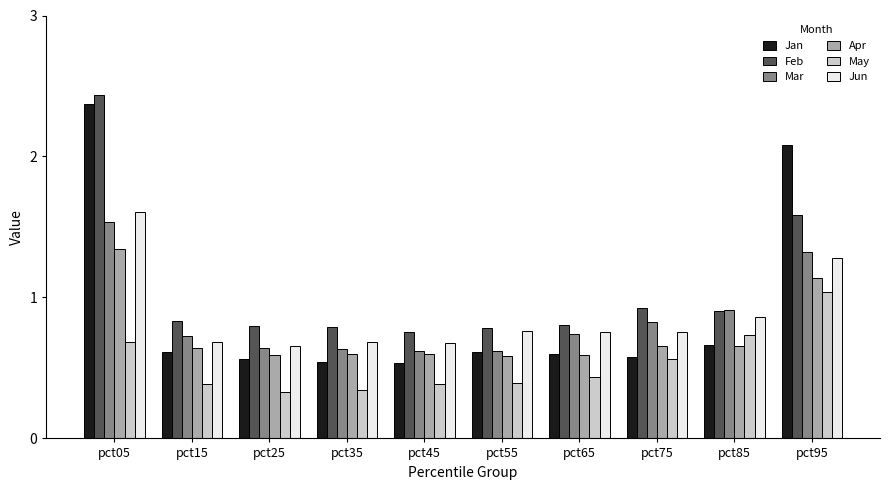

What is the sum of the Mar values at pct65 and pct75?

1.6